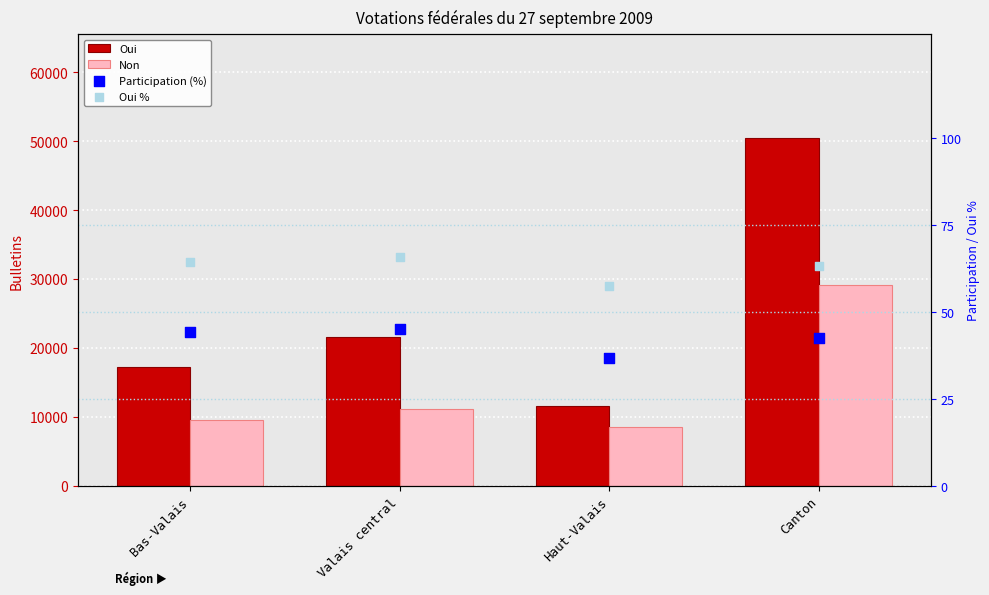

What are all the series names shown in the legend?

Oui, Non, Participation (%), Oui %